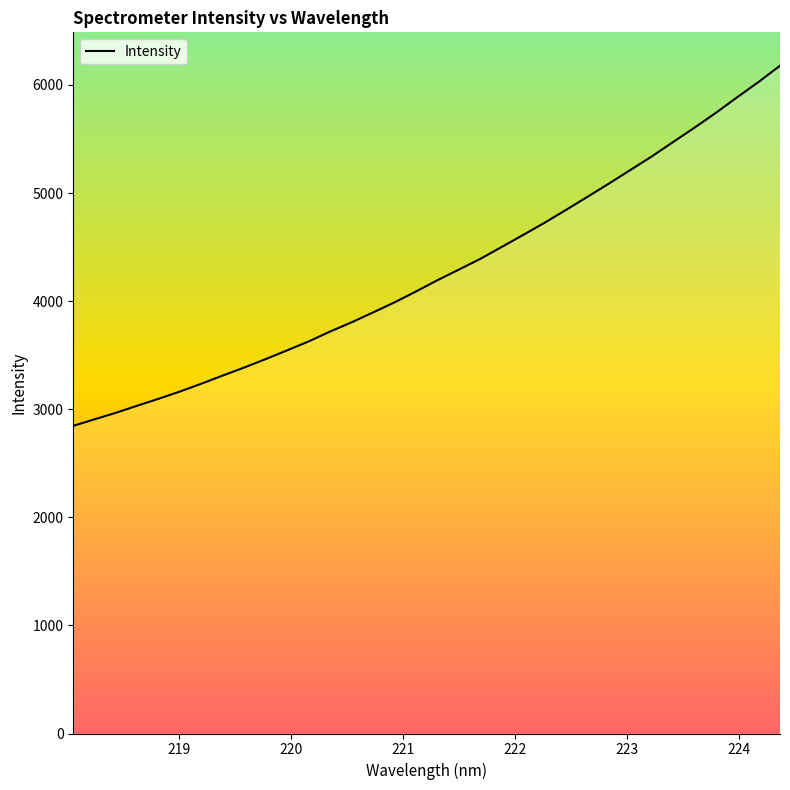

What is the greatest value displayed?

6177.5